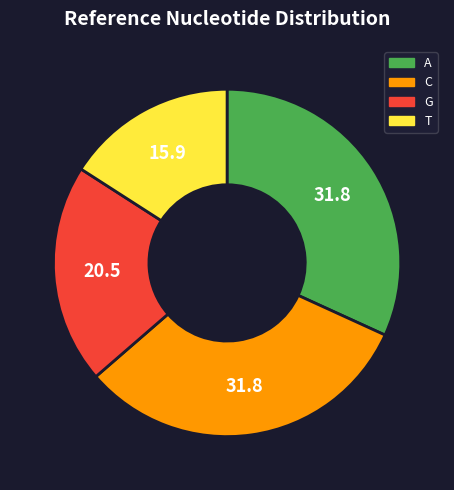

Between C and T, which is larger?

C